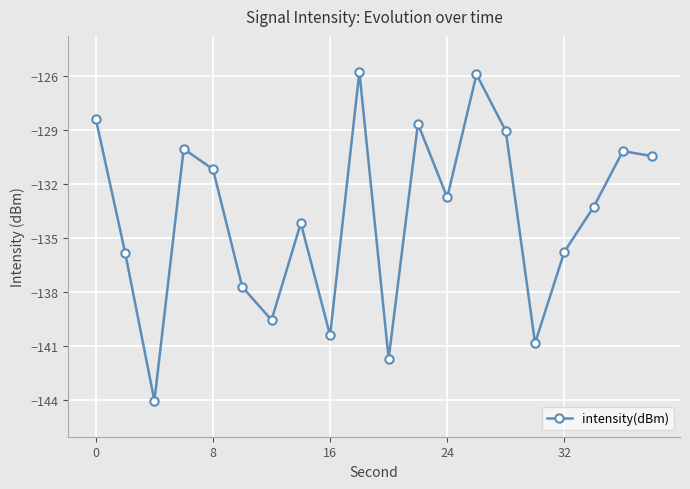

What is the difference between the second highest and second lowest values?

15.8